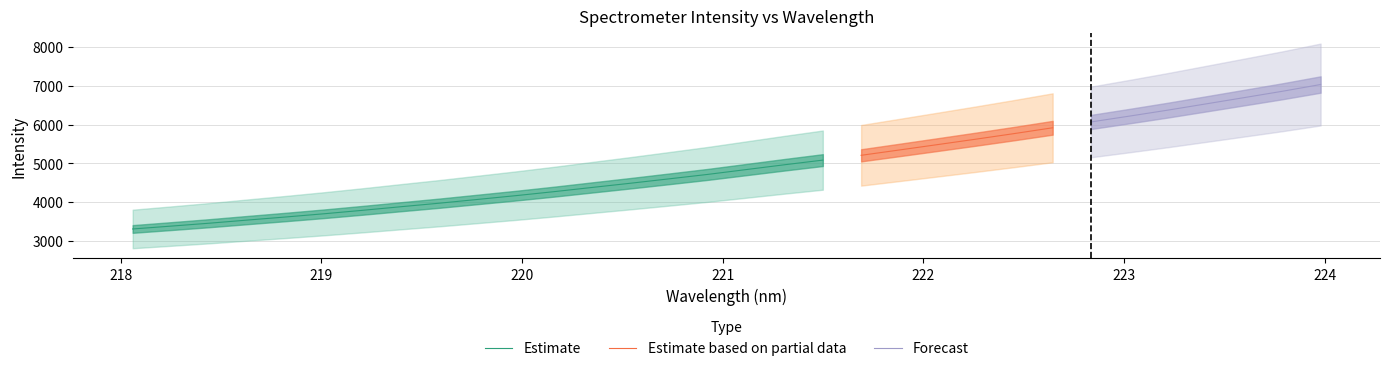

How many data points does each series have?

32